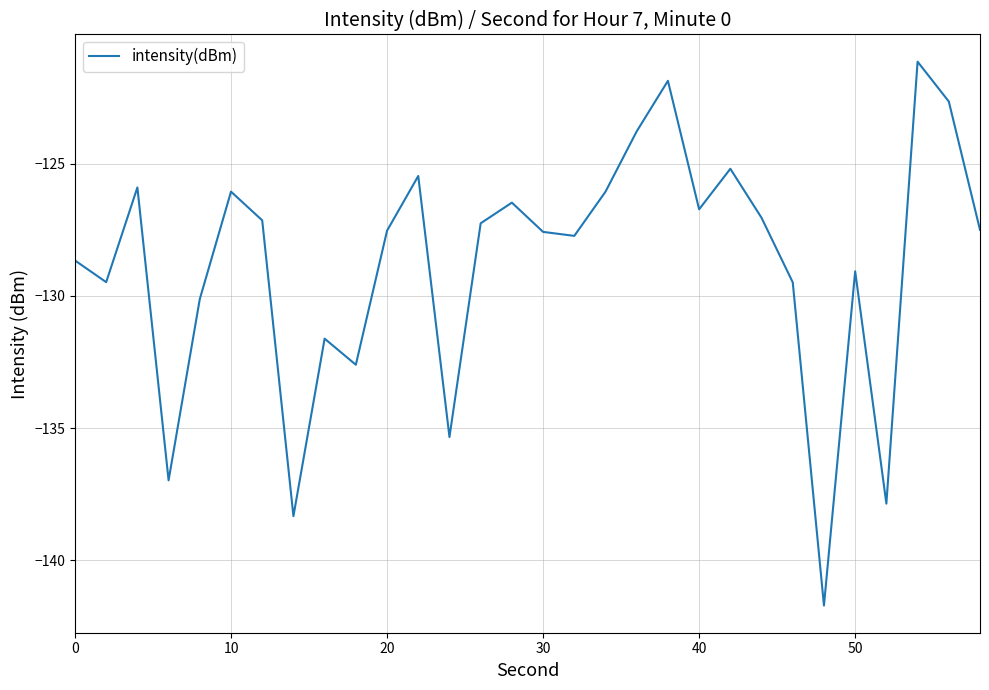

What is the difference between the maximum and minimum values?

20.6